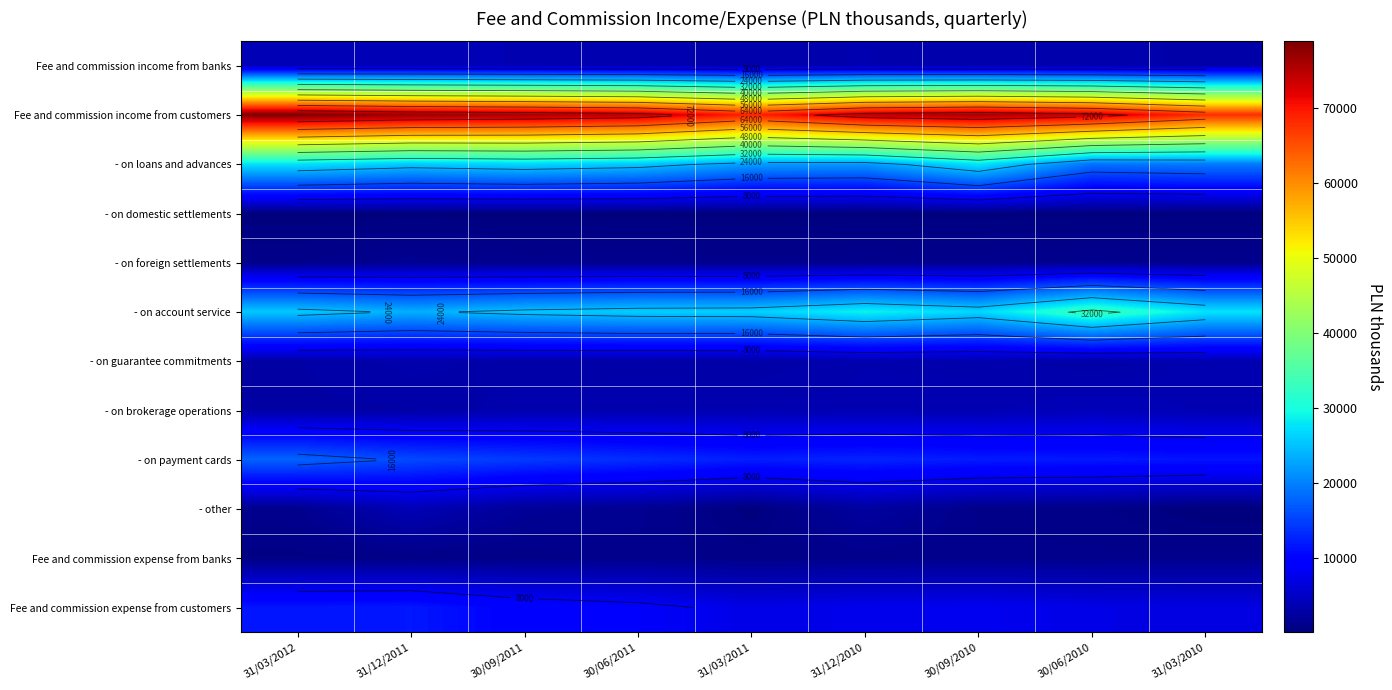

The - other series shows 3331 at 31/12/2010. True or false?

False